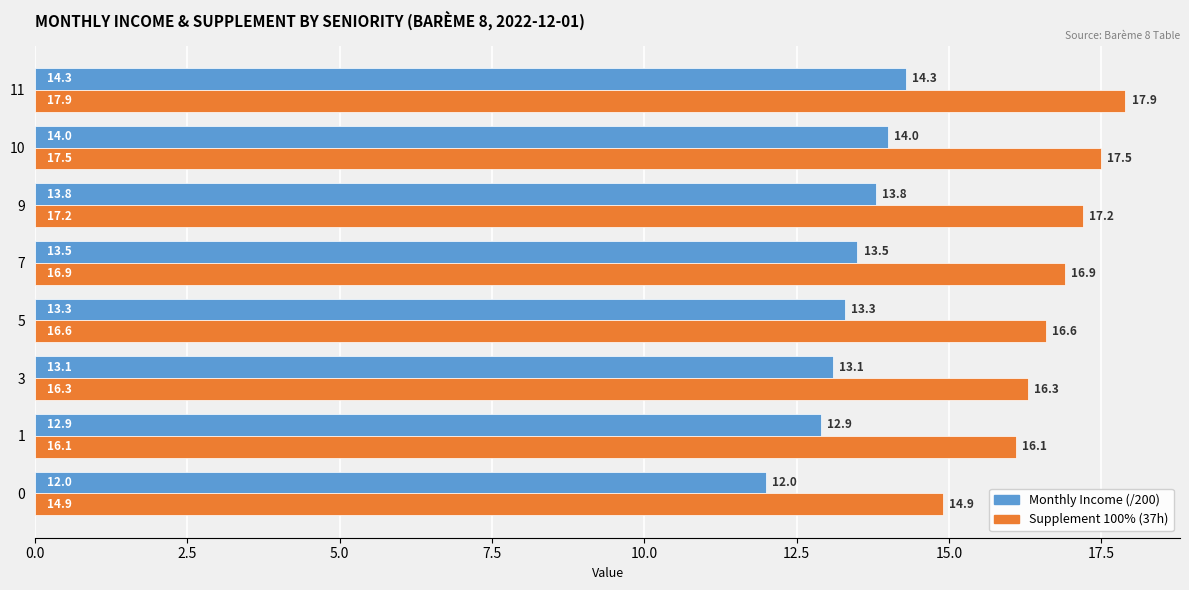

What is the average value of the Supplement 100% (37h) series?

16.7